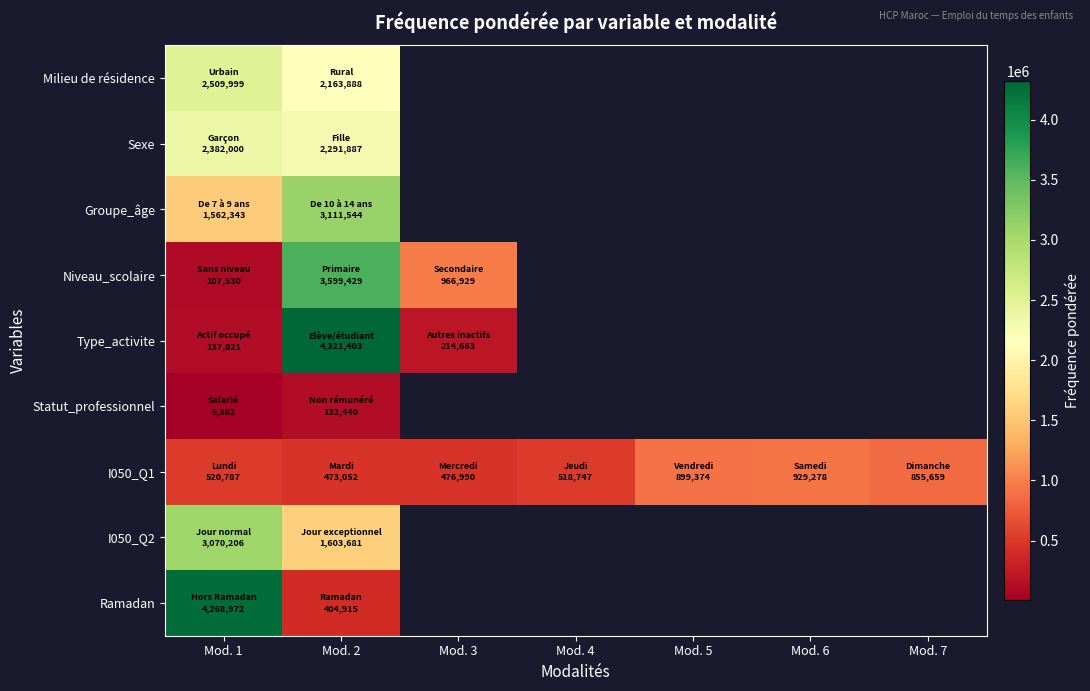

Which label corresponds to the smallest value in the chart?

Mod. 1